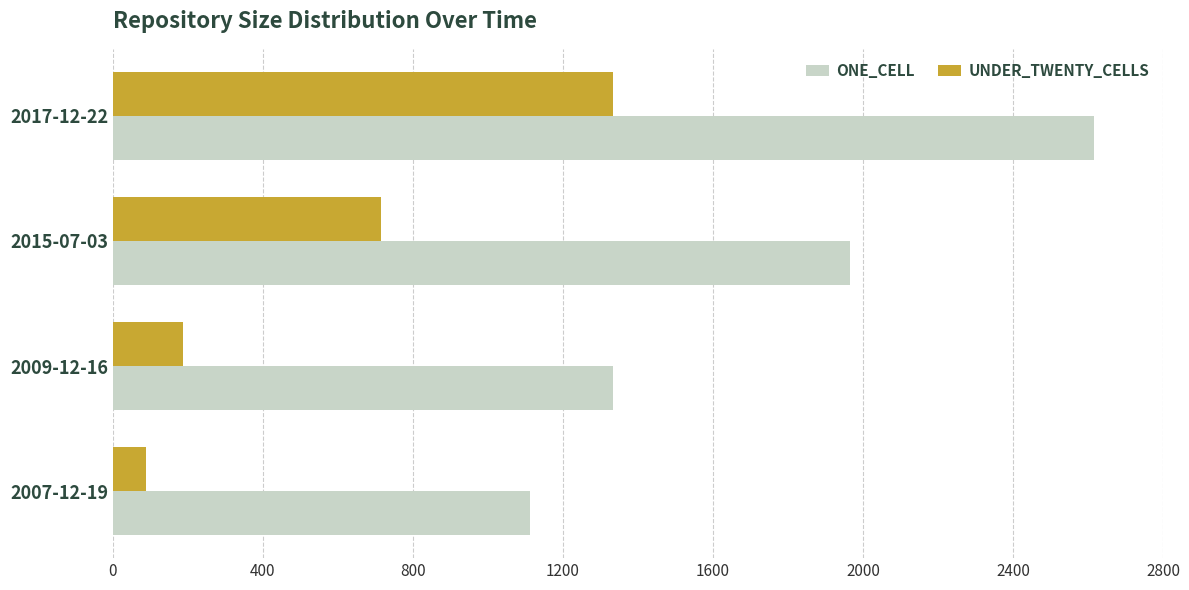

Which label corresponds to the largest value in the chart?

2017-12-22